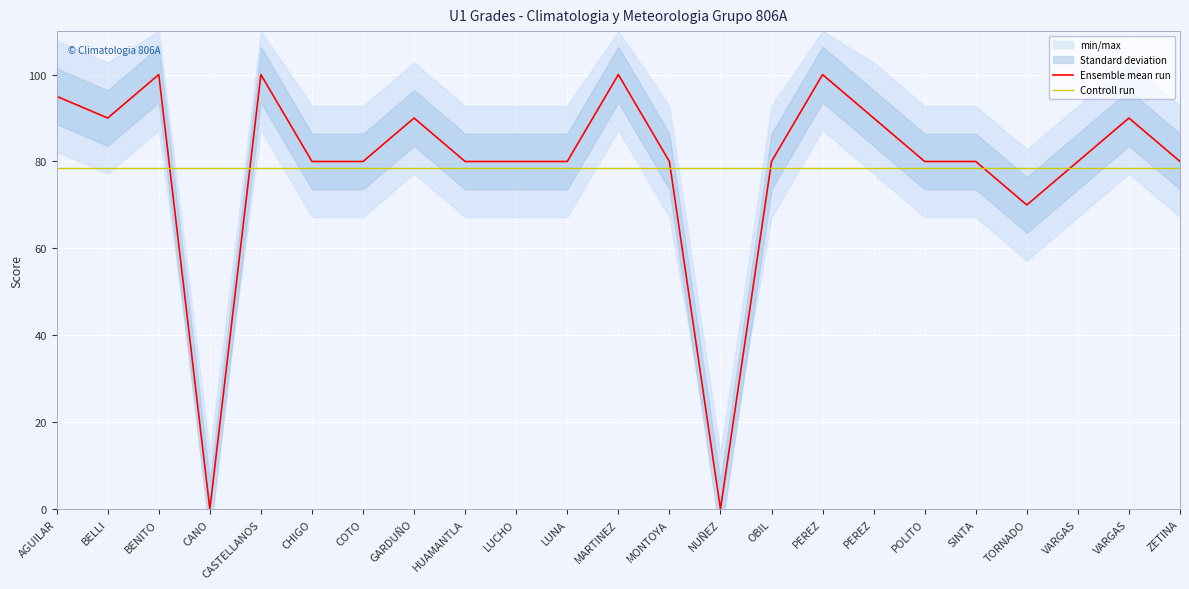

How many lines are shown in the chart?

2